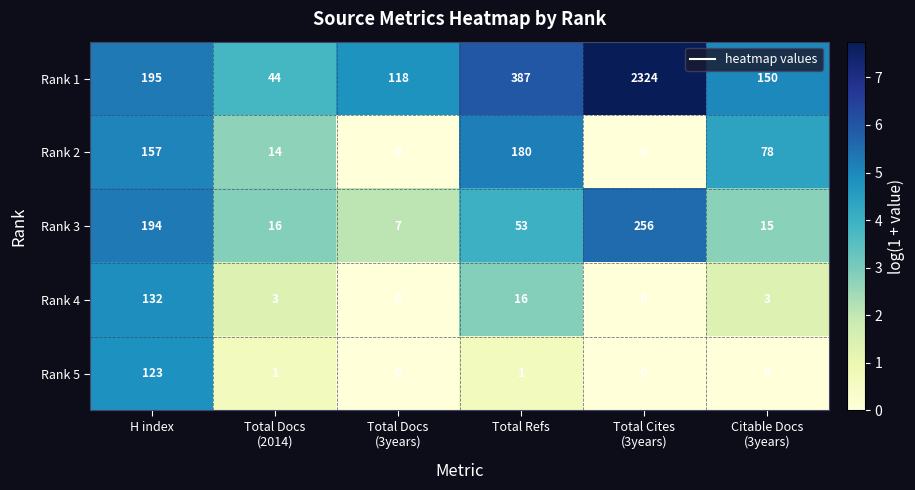

At how many categories does at least one series exceed 5?

6